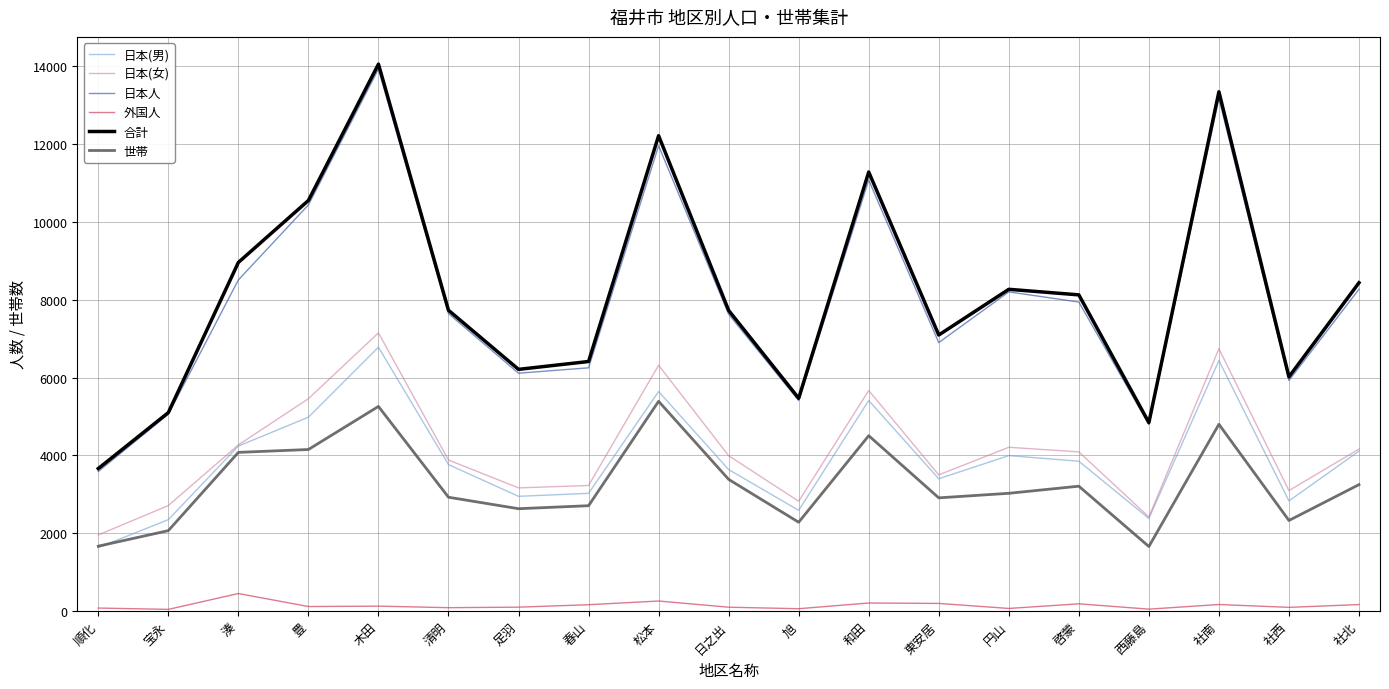

Which series has the largest total across all categories?

合計